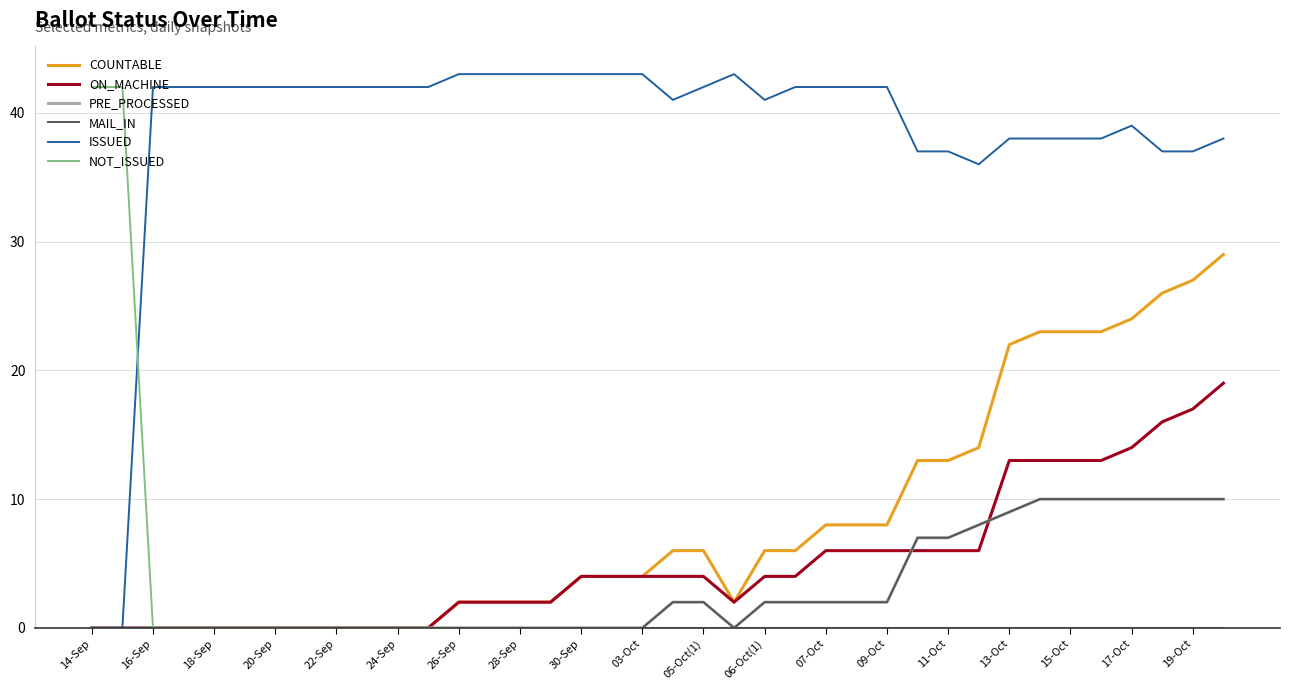

Does the chart have visible grid lines?

Yes